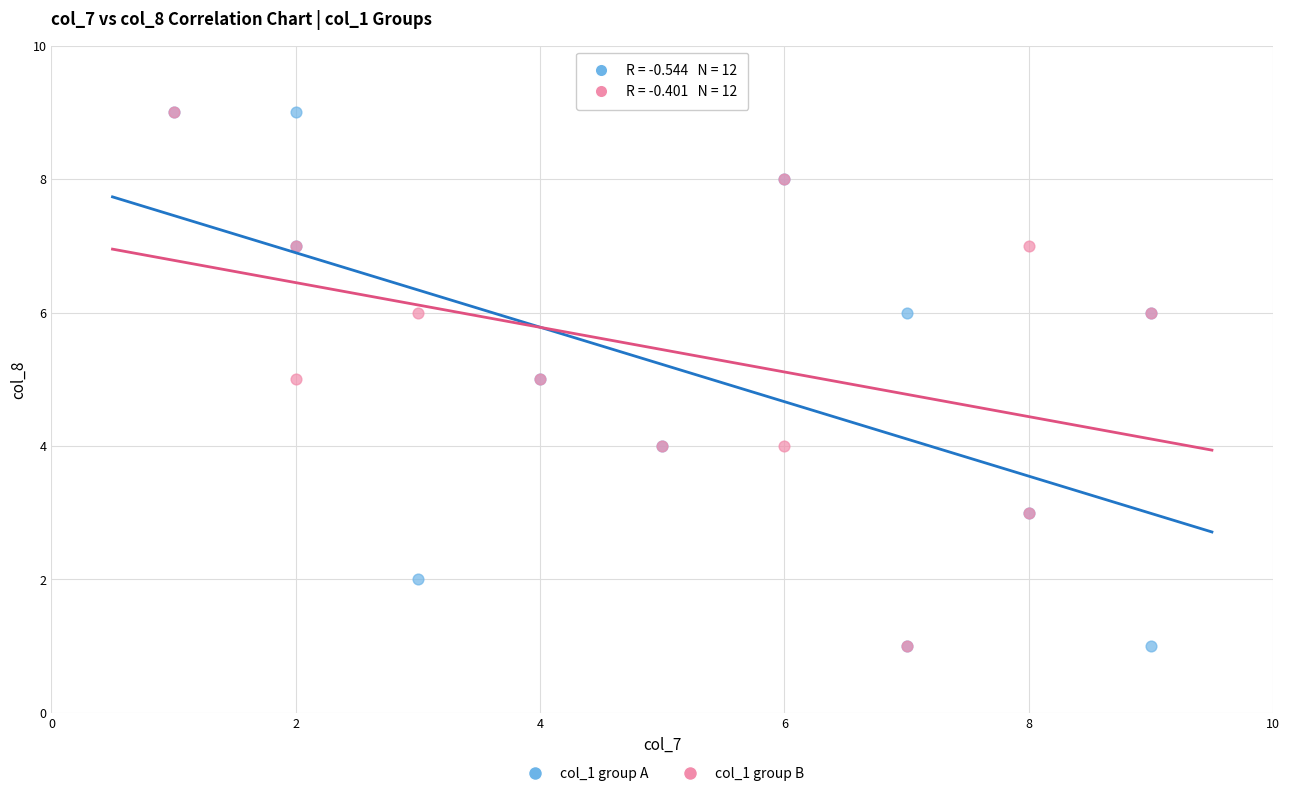

What are all the series names shown in the legend?

col_1 group A, col_1 group B